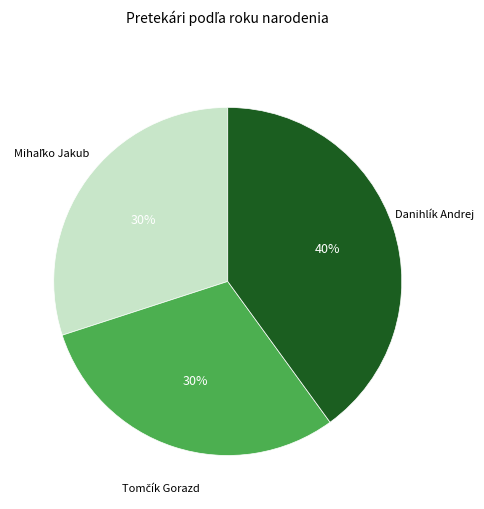

Is there any slice that represents more than half of the pie?

No